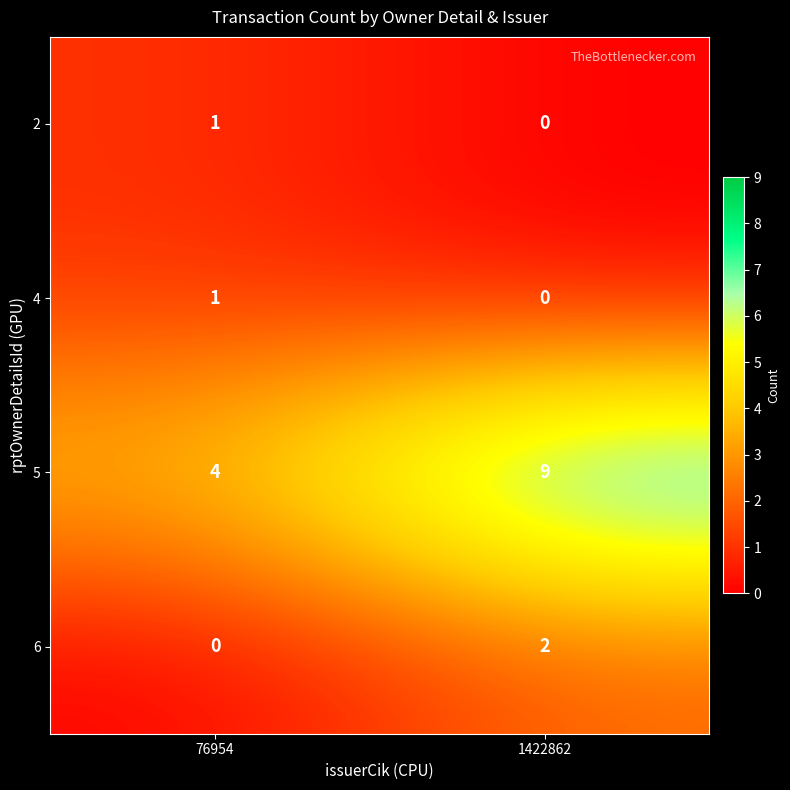

At how many categories does at least one series exceed 2?

2